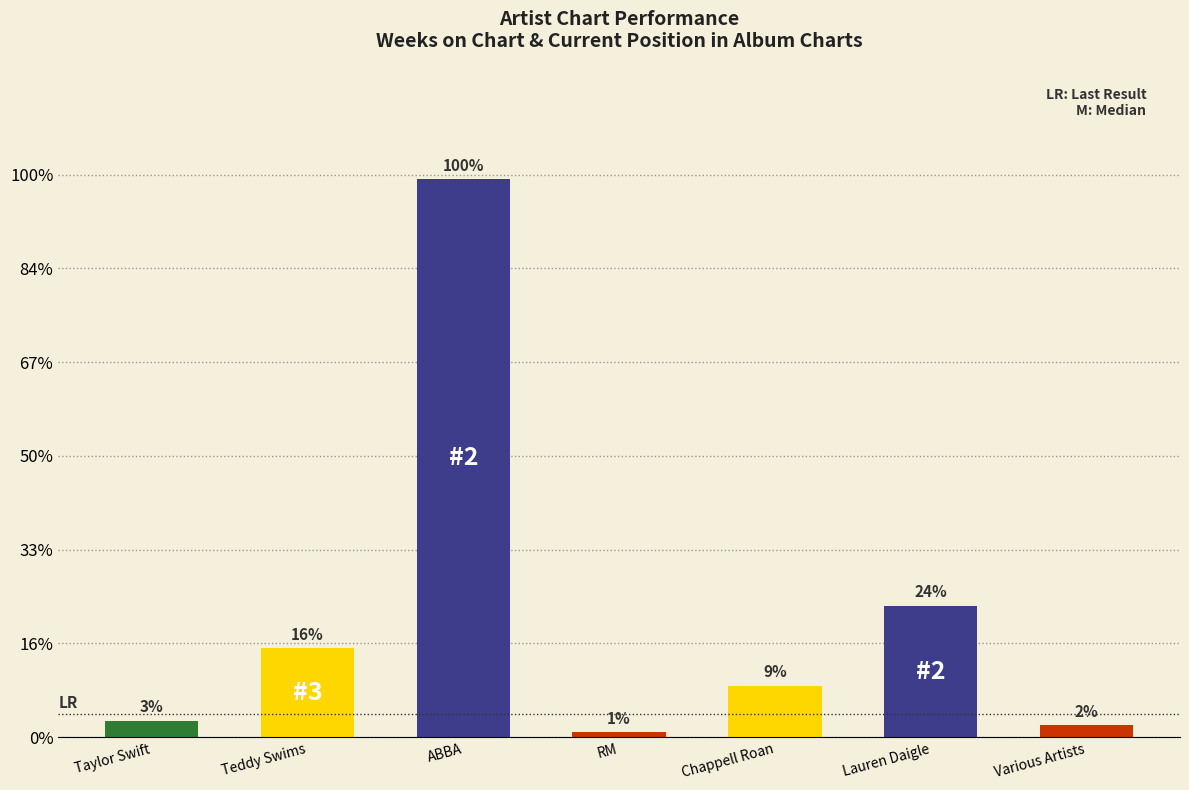

Are the bars horizontal?

No